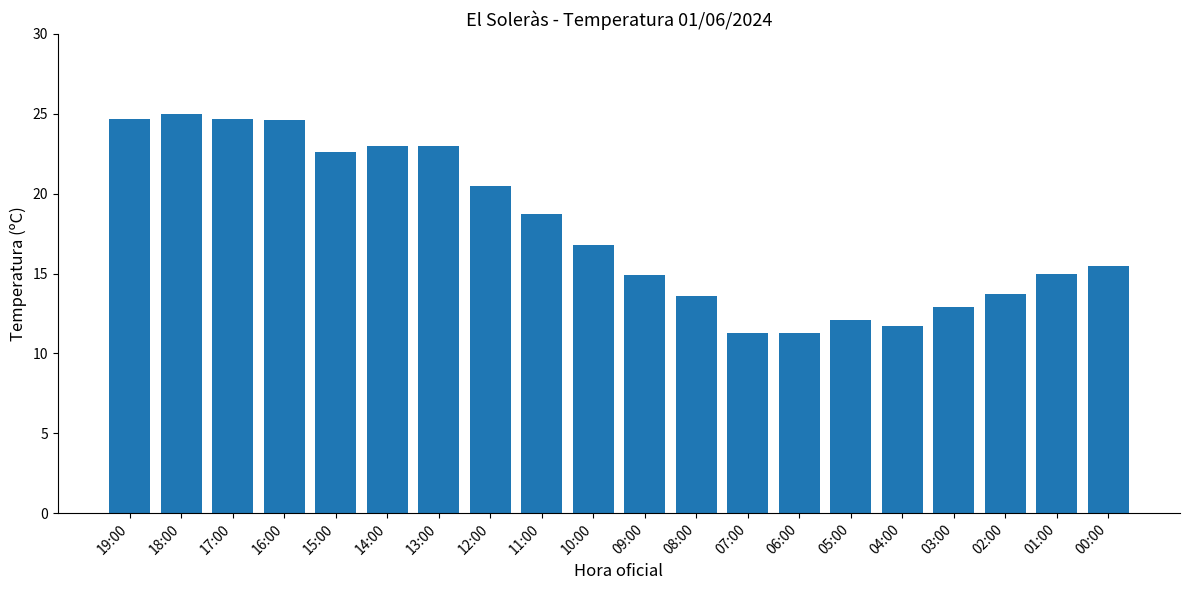

Where does the data first go above 16?

19:00